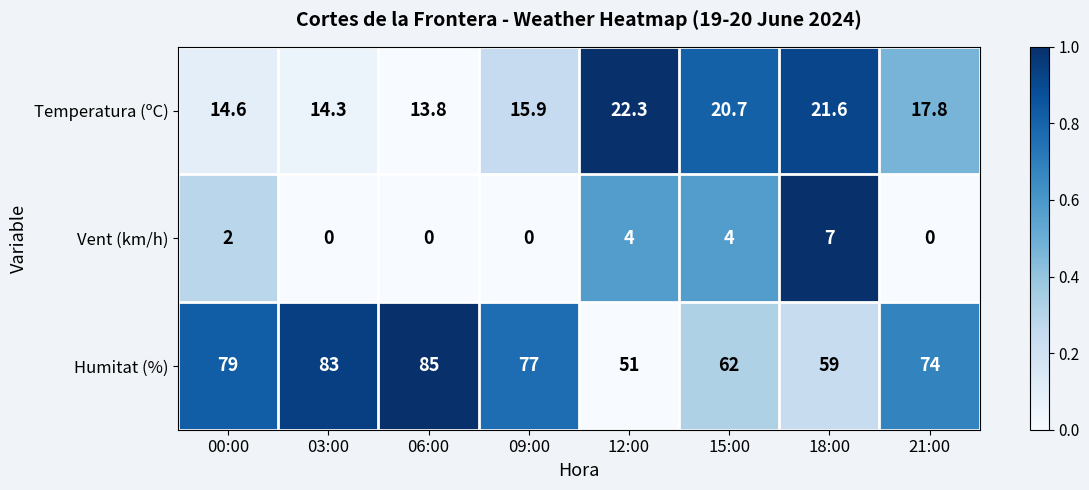

At how many categories does at least one series exceed 0?

8